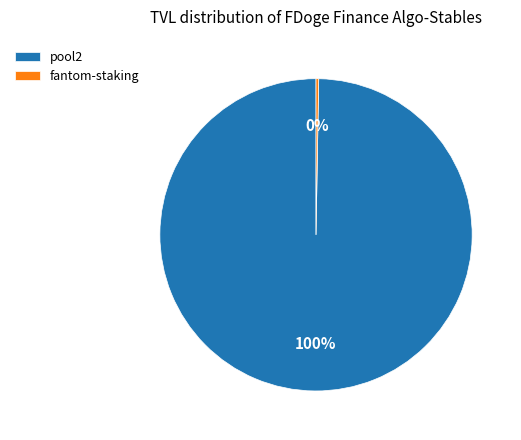

What is the largest slice in the pie chart?

pool2